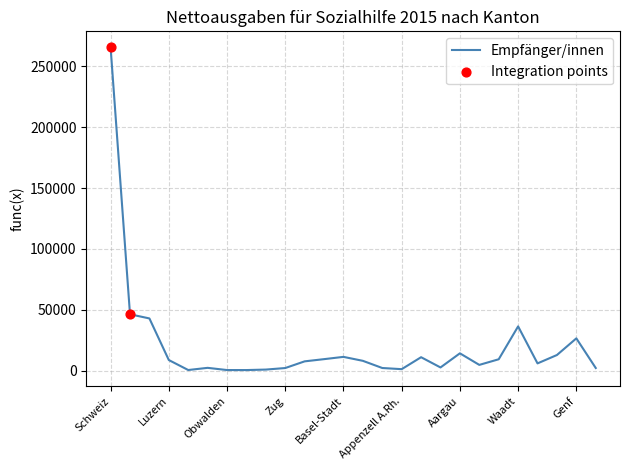

What is the maximum value shown in the chart?

265626